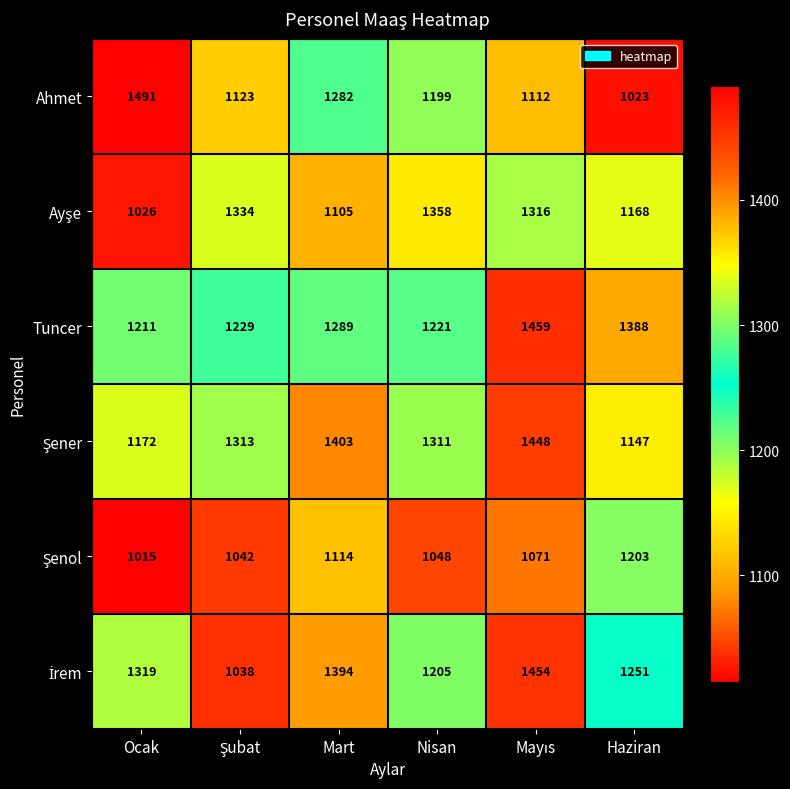

Which series has the widest spread of values?

Ahmet